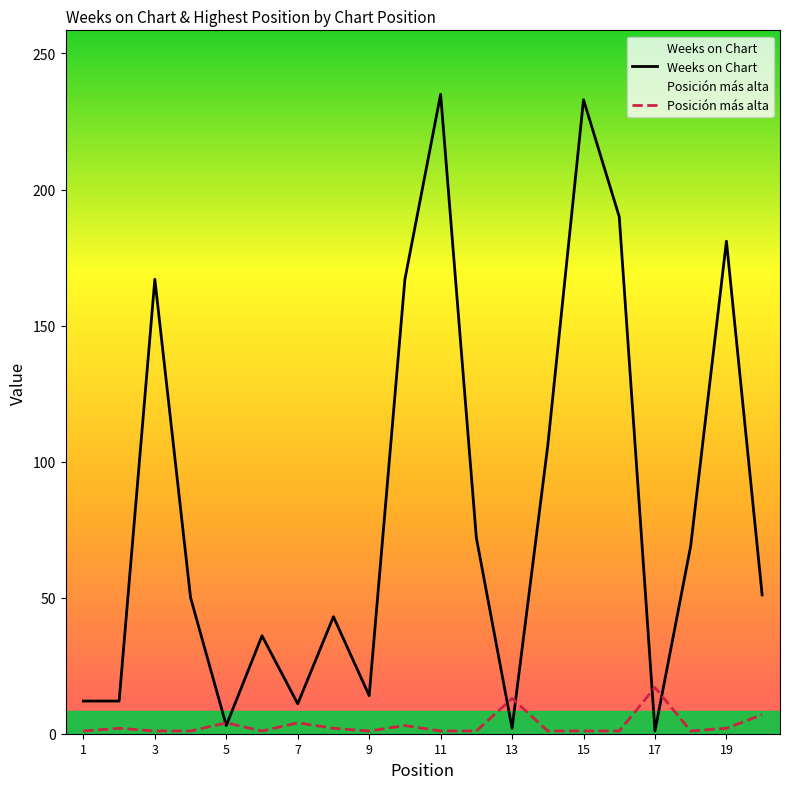

What is the lowest value of the Weeks on Chart series?

1